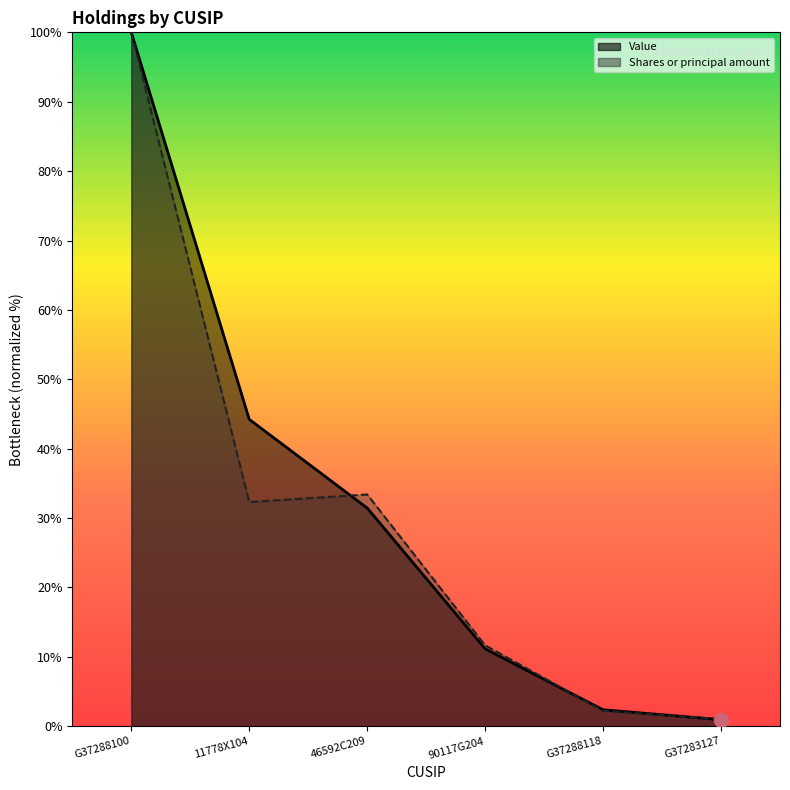

How many distinct data groups are displayed?

2